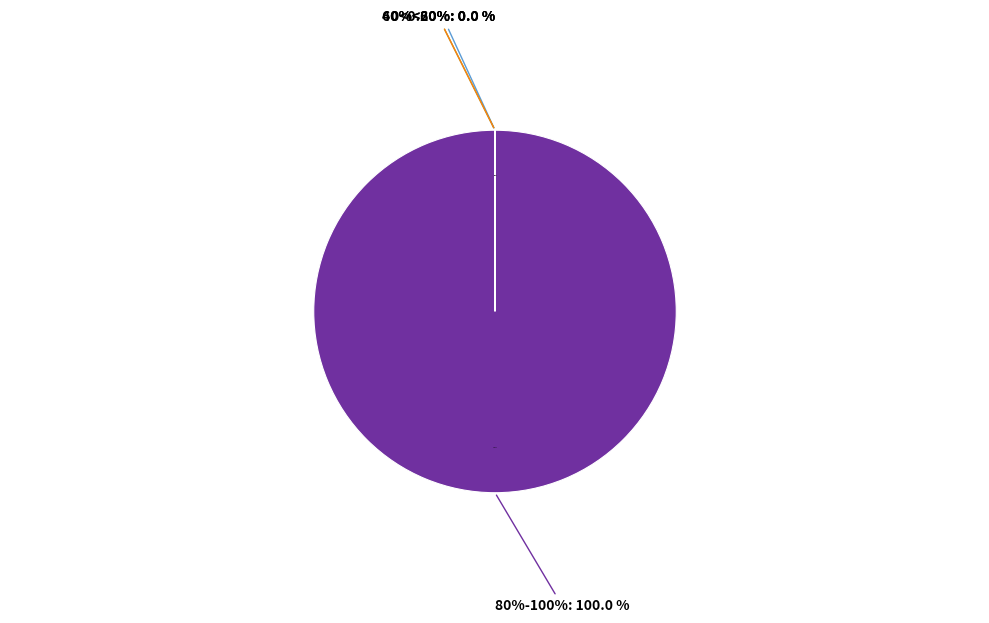

To the nearest percent, what is the difference between the largest and smallest slice percentages?

100%